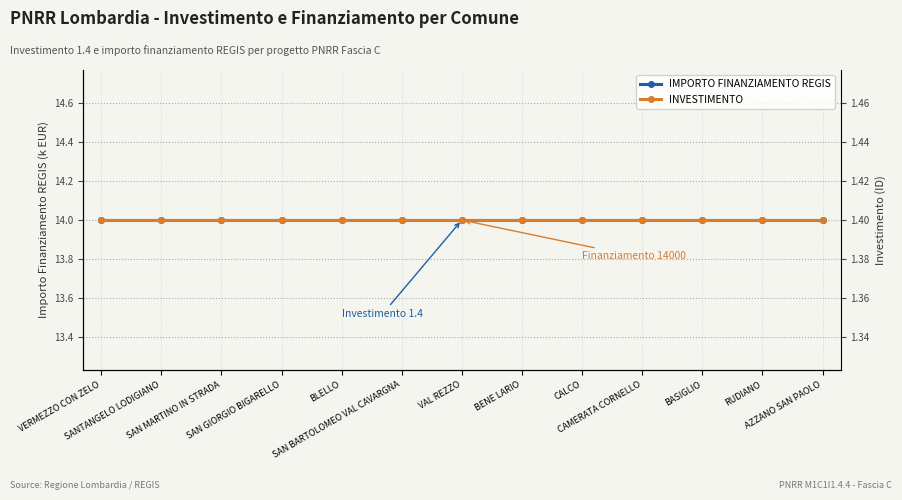

Which category has the highest value in the IMPORTO FINANZIAMENTO REGIS series?

VERMEZZO CON ZELO